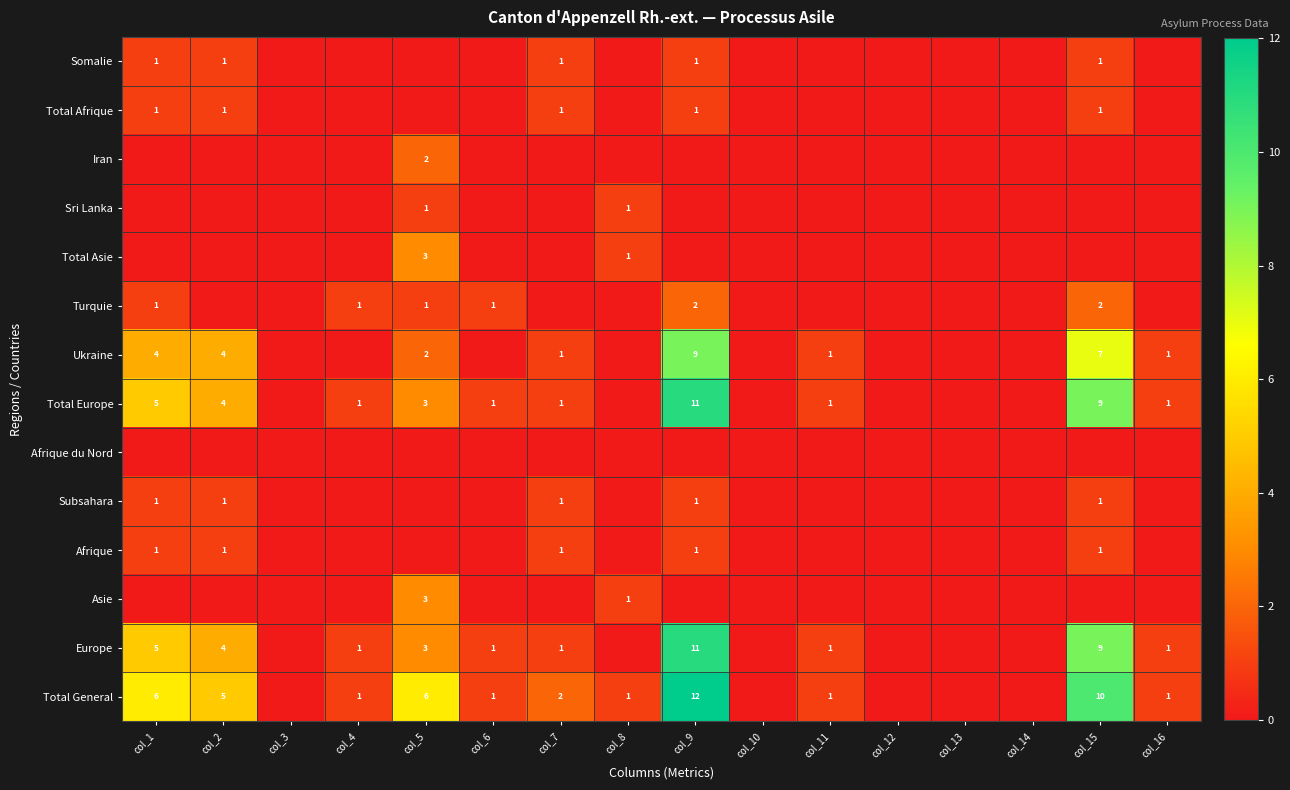

Which series has the widest spread of values?

Total General